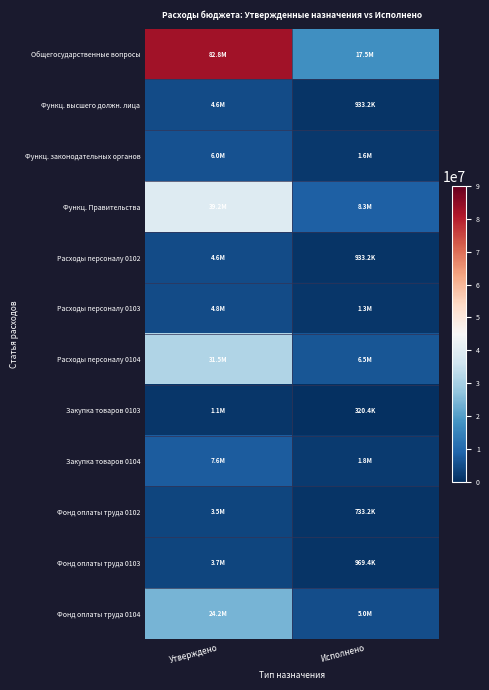

Which label corresponds to the largest value in the chart?

Утверждено